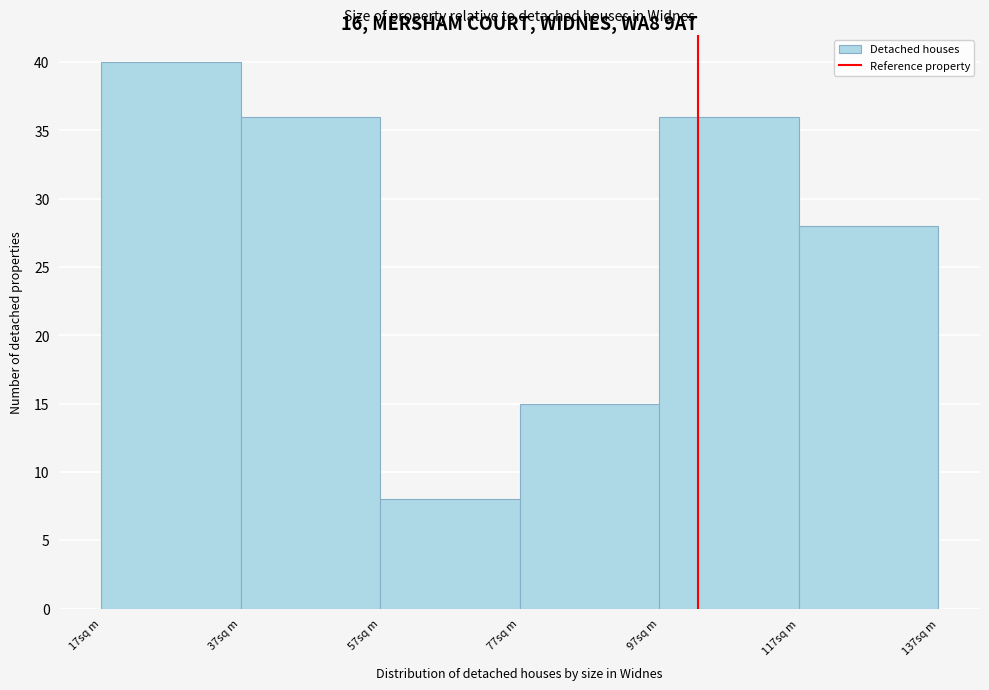

Reading left to right, transcribe this chart: for each bar, give the range it covers on the x-axis and its height. Neither the bar edges nor the heights are printed on the chart, so give them approximately, as read against the axes.

17 to 37: 40
37 to 57: 36
57 to 77: 8
77 to 97: 15
97 to 117: 36
117 to 137: 28